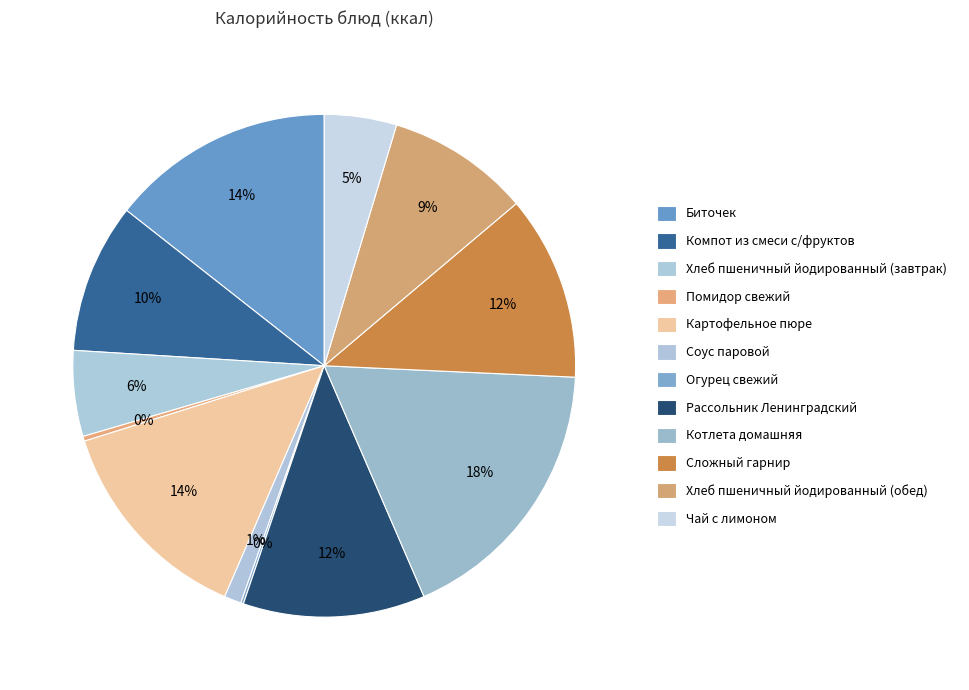

Does Рассольник Ленинградский account for over 50% of the chart?

No